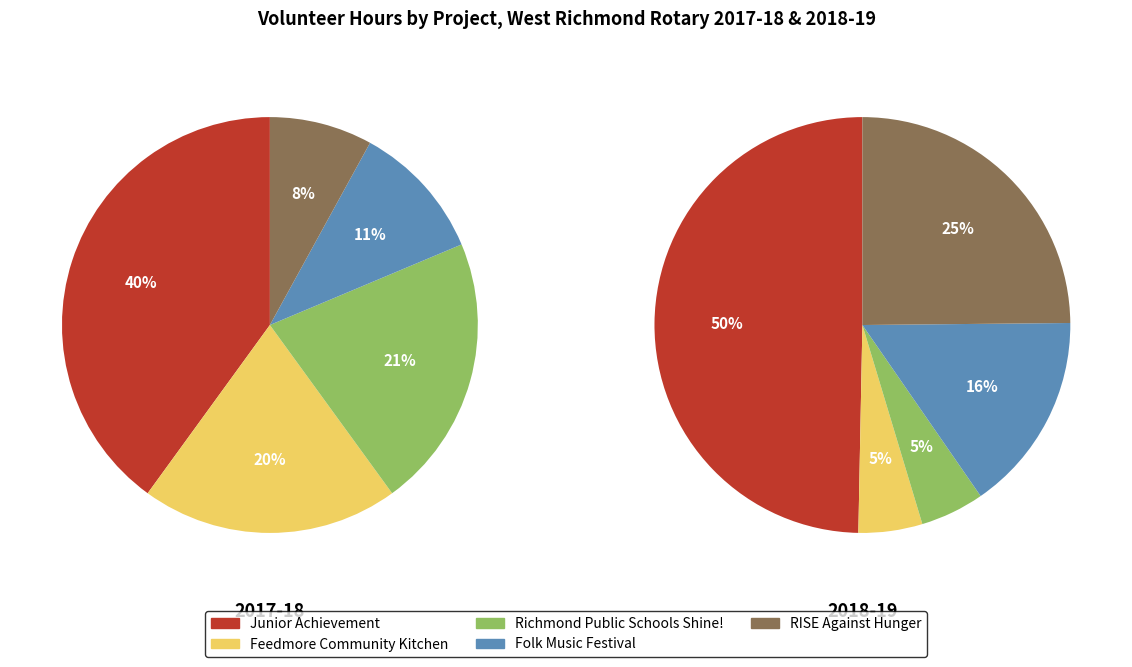

Does Junior Achievement represent more than half of the total?

No